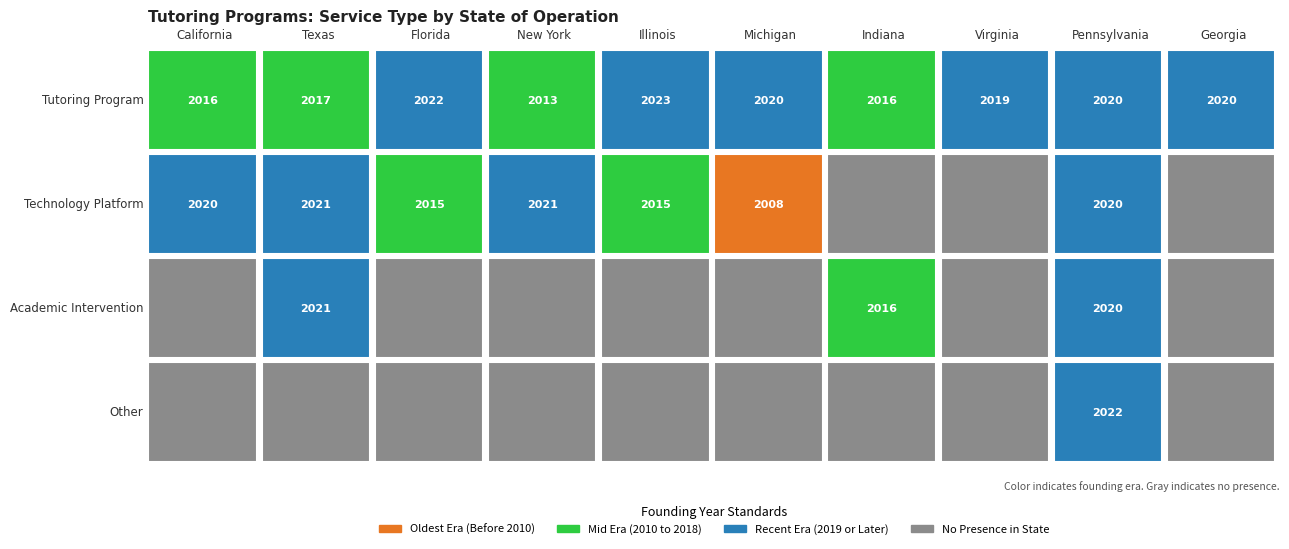

Rank the series at Illinois from highest to lowest value.

Tutoring Program, Technology Platform, Academic Intervention, Other